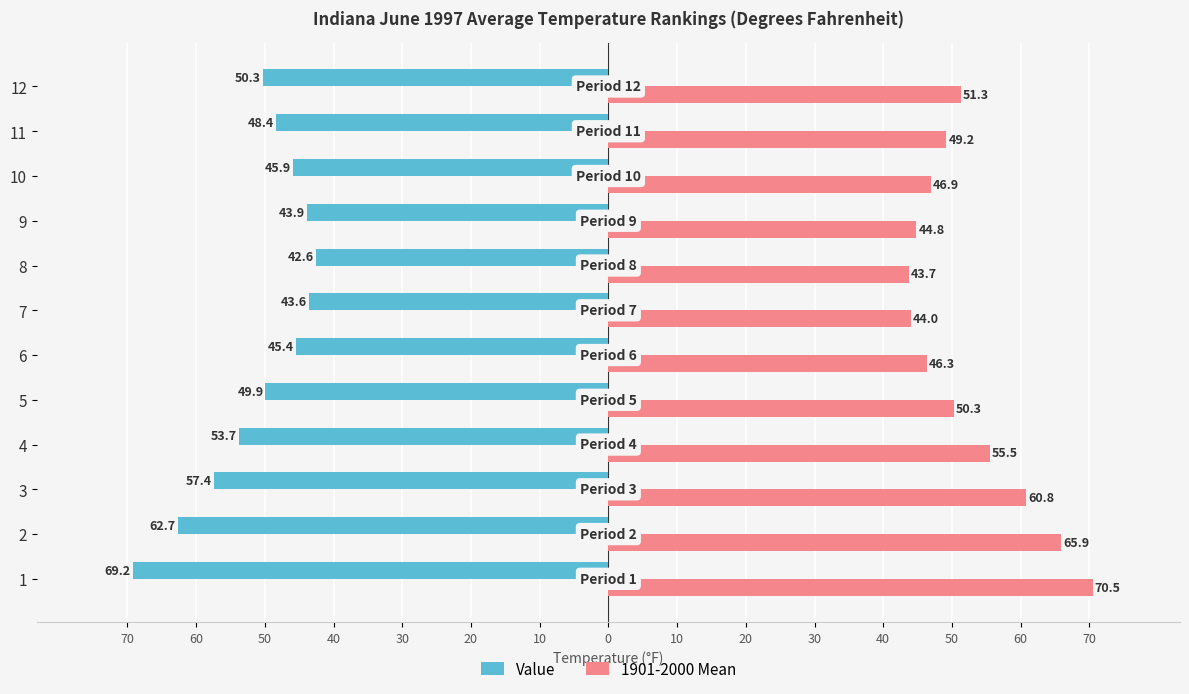

What are all the series names shown in the legend?

Value, 1901-2000 Mean